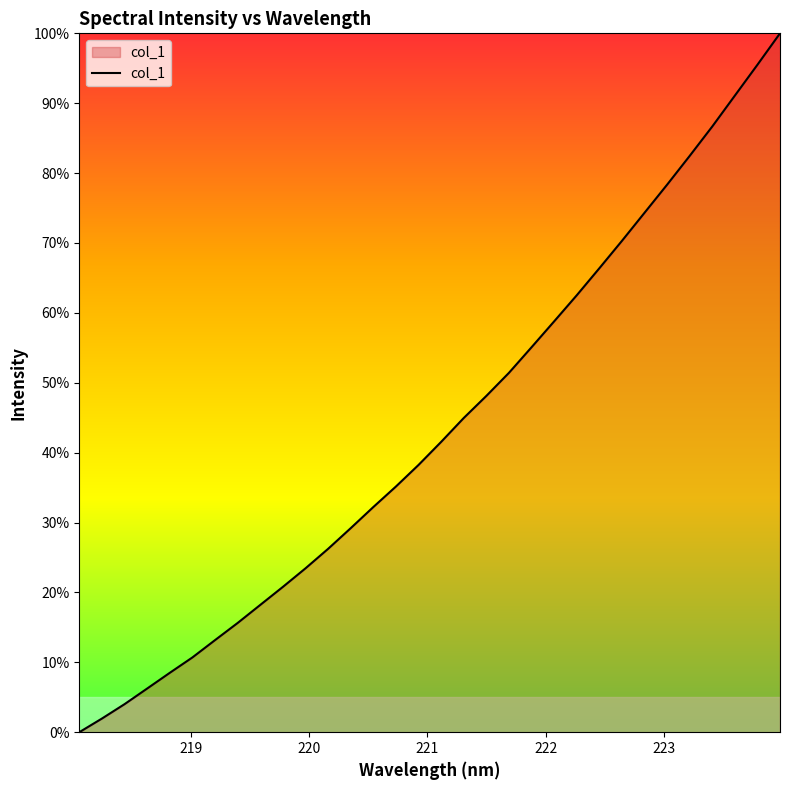

How many positive values are there?

31